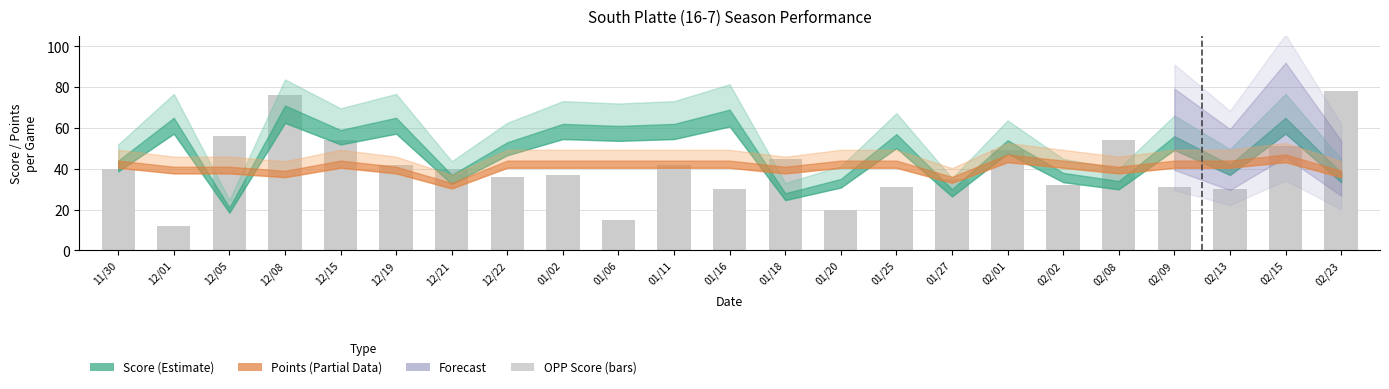

Does the chart contain any negative values?

No